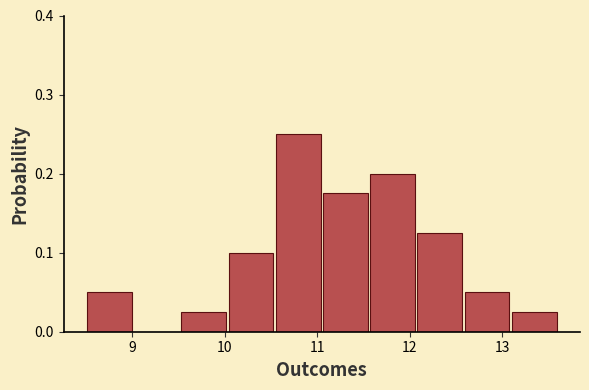

Over which range of the x-axis is the bar tallest?

10.54 to 11.05